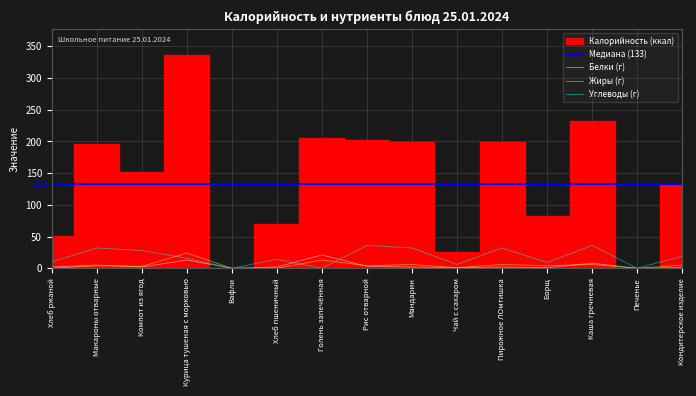

At which category does Жиры reach its first local peak?

Макароны отварные